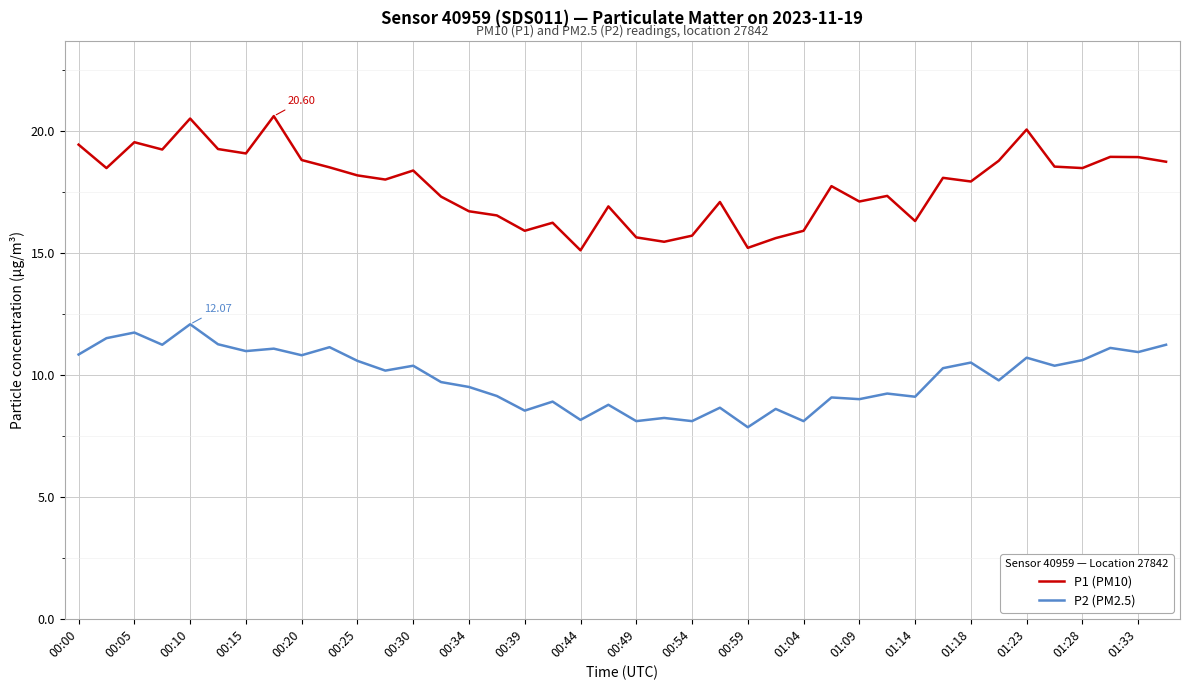

Which series has the largest total across all categories?

P1 (PM10)